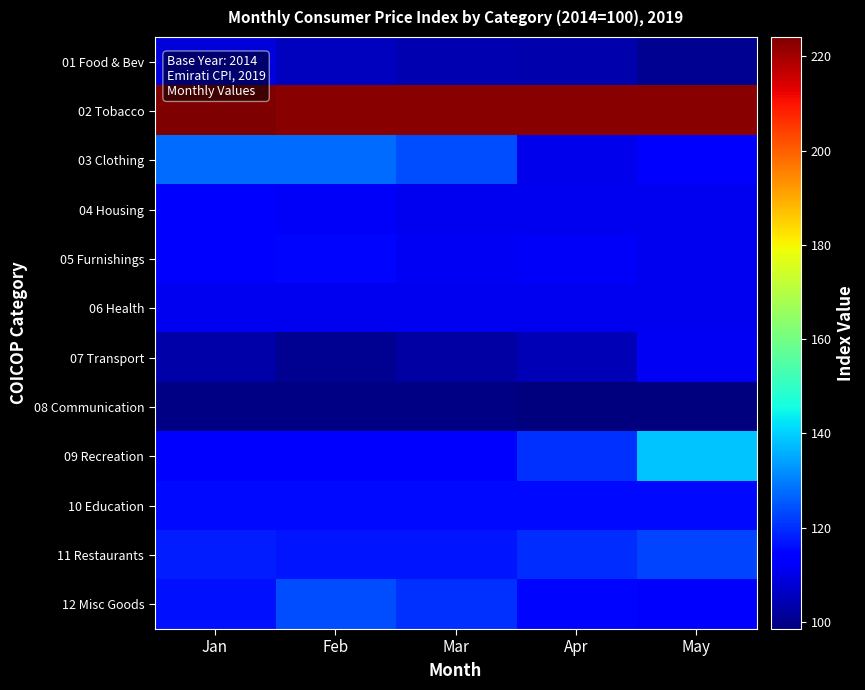

List the series in order of their peak value, lowest first.

08 Communication, 01 Food & Bev, 06 Health, 07 Transport, 04 Housing, 05 Furnishings, 10 Education, 11 Restaurants, 12 Misc Goods, 03 Clothing, 09 Recreation, 02 Tobacco